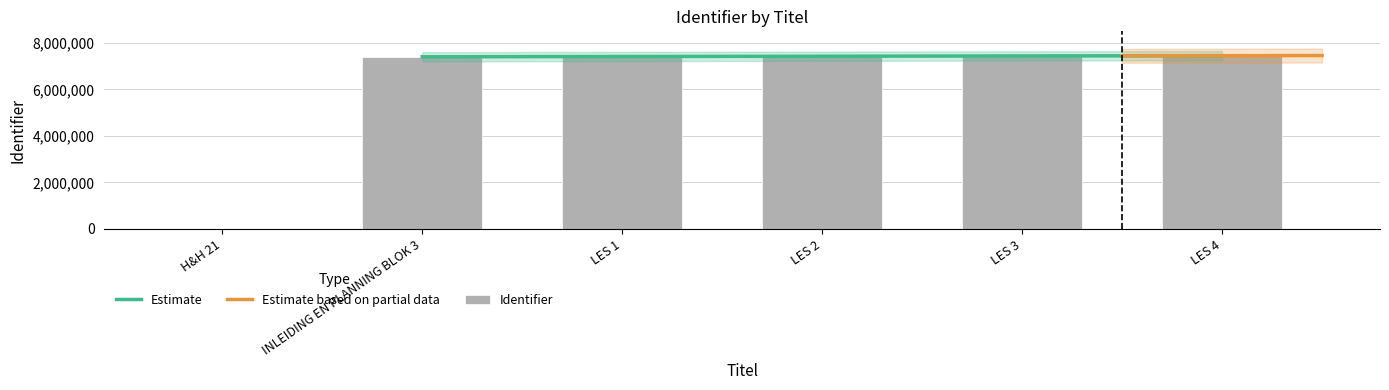

How many data points does each series have?

6